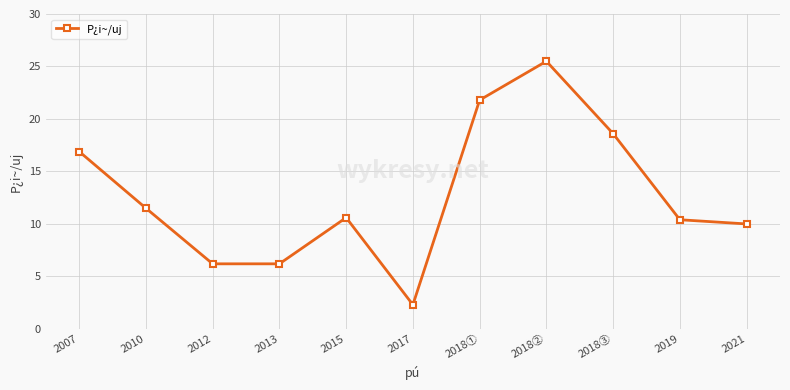

Read the value at 2018②.

25.5